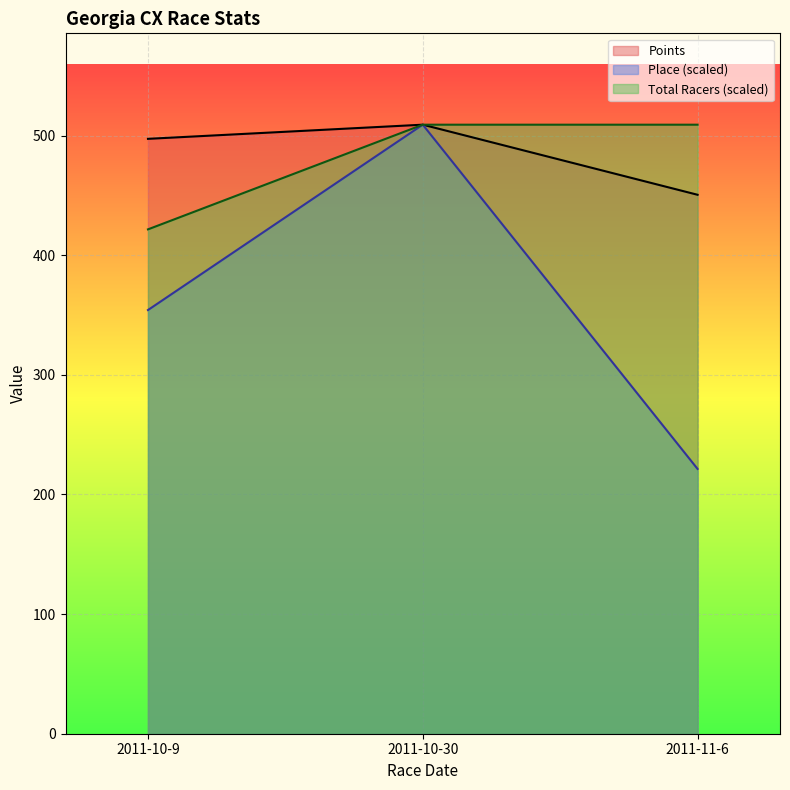

What is the label of the 3rd point from the left?

2011-11-6